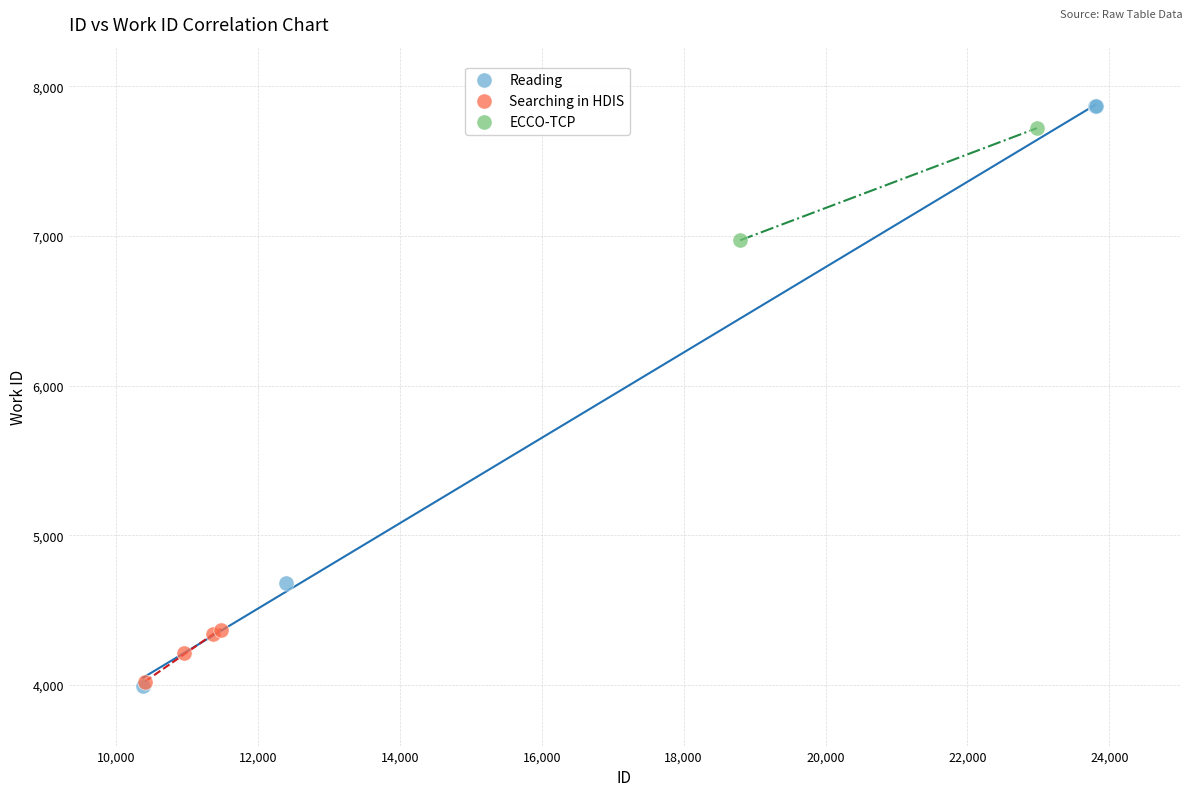

Which series has the widest spread of Y values?

Reading